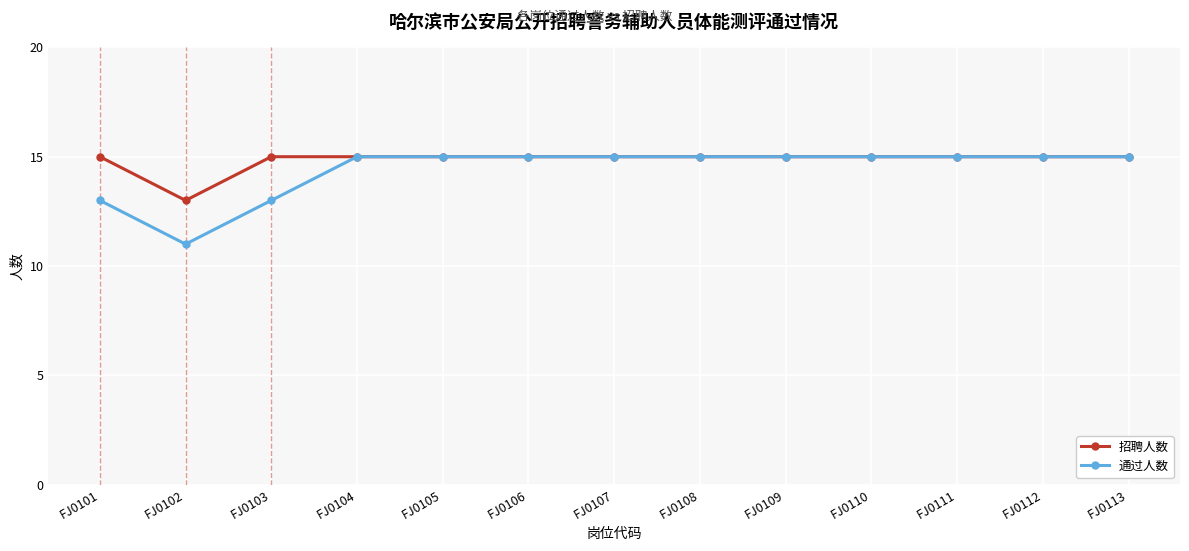

At which category does the chart reach its minimum across all series?

FJ0102